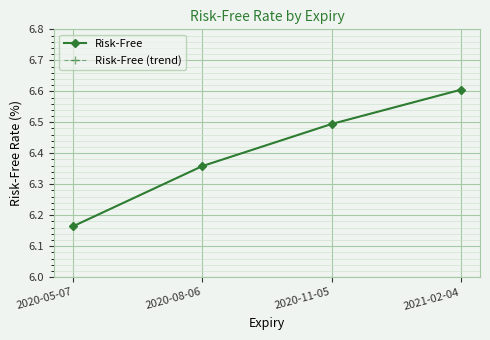

Is this an area chart (filled region under the line)?

No